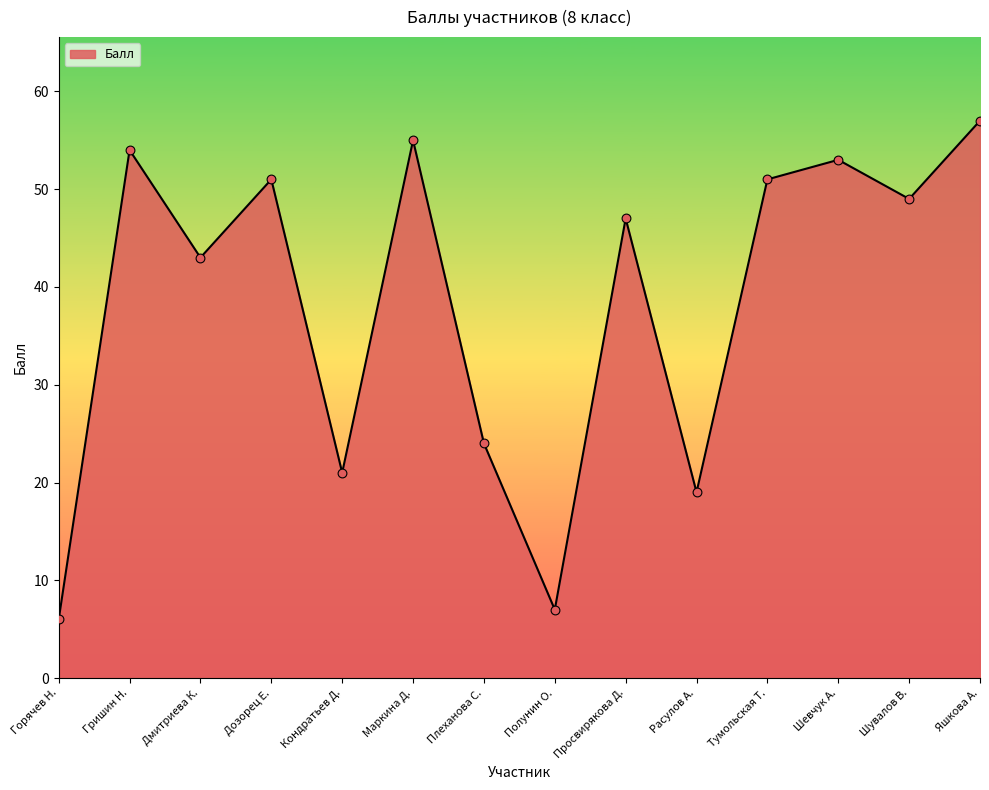

What is the ratio of the value at Яшкова А. to the value at Расулов А.?

3.0